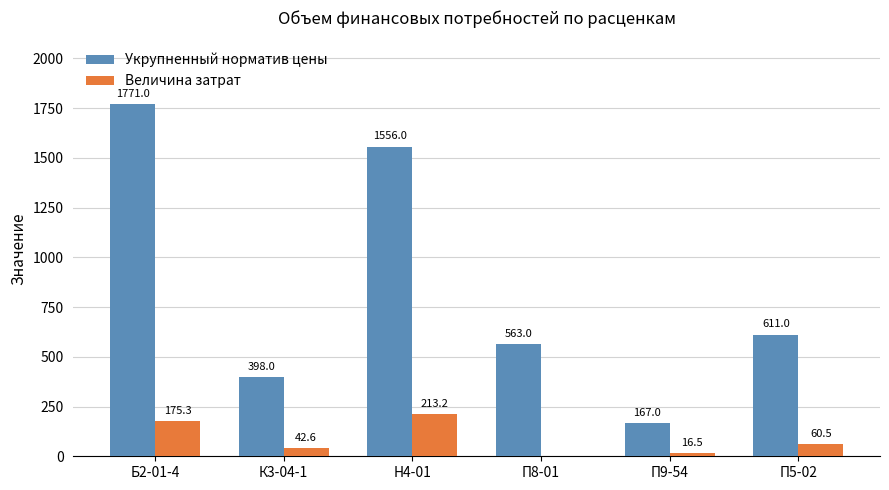

Which series changed the most between К3-04-1 and П8-01?

Укрупненный норматив цены